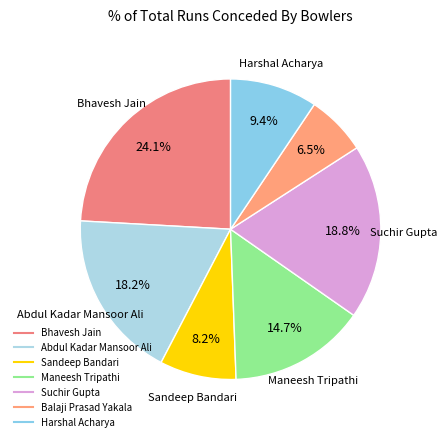

Is there any slice that represents more than half of the pie?

No